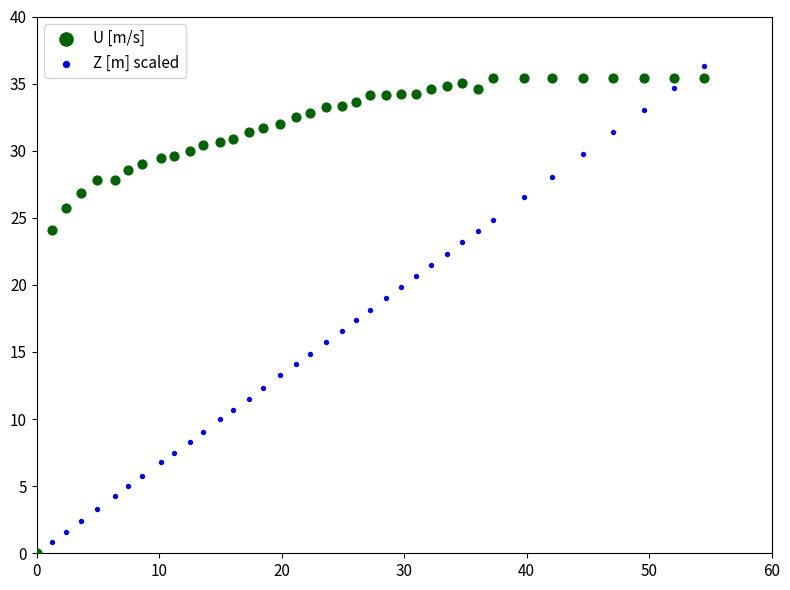

What are all the series names shown in the legend?

U [m/s], Z [m] scaled